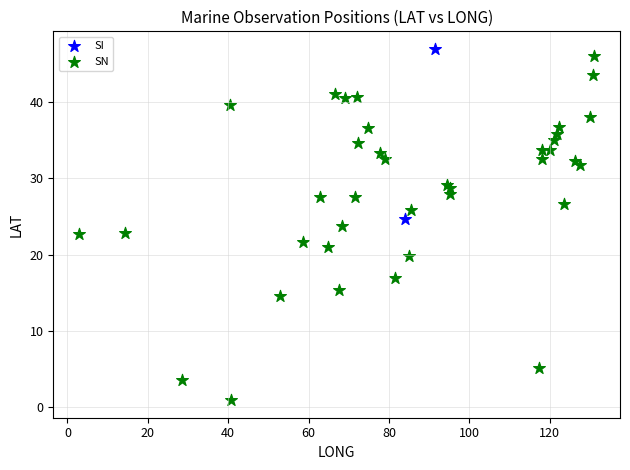

What are all the series names shown in the legend?

SI, SN